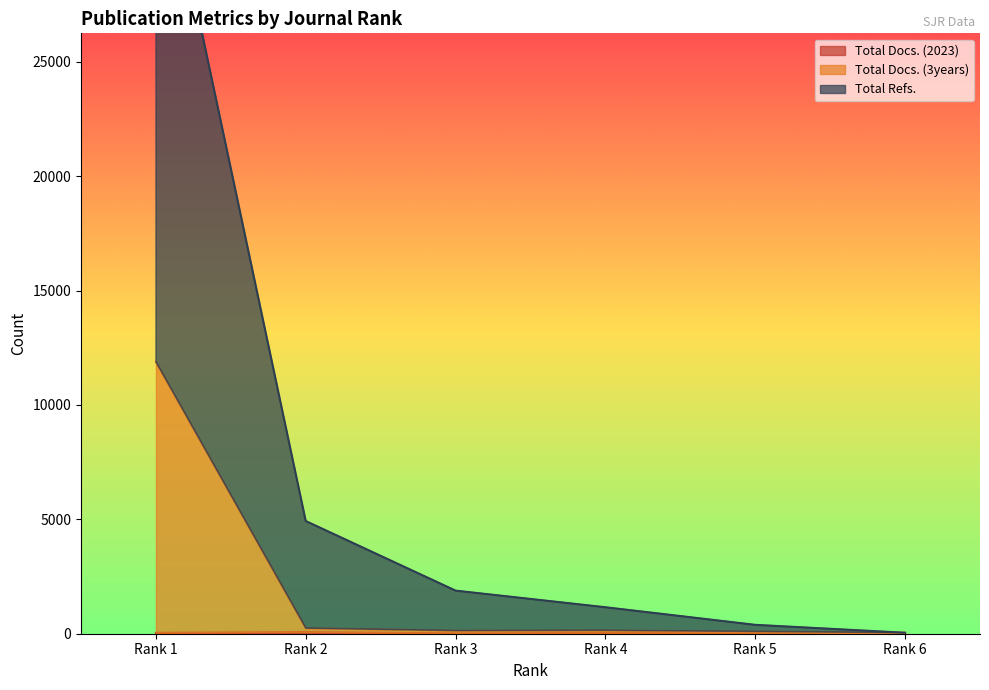

At which label does Total Docs. (2023) first exceed 33?

Rank 1